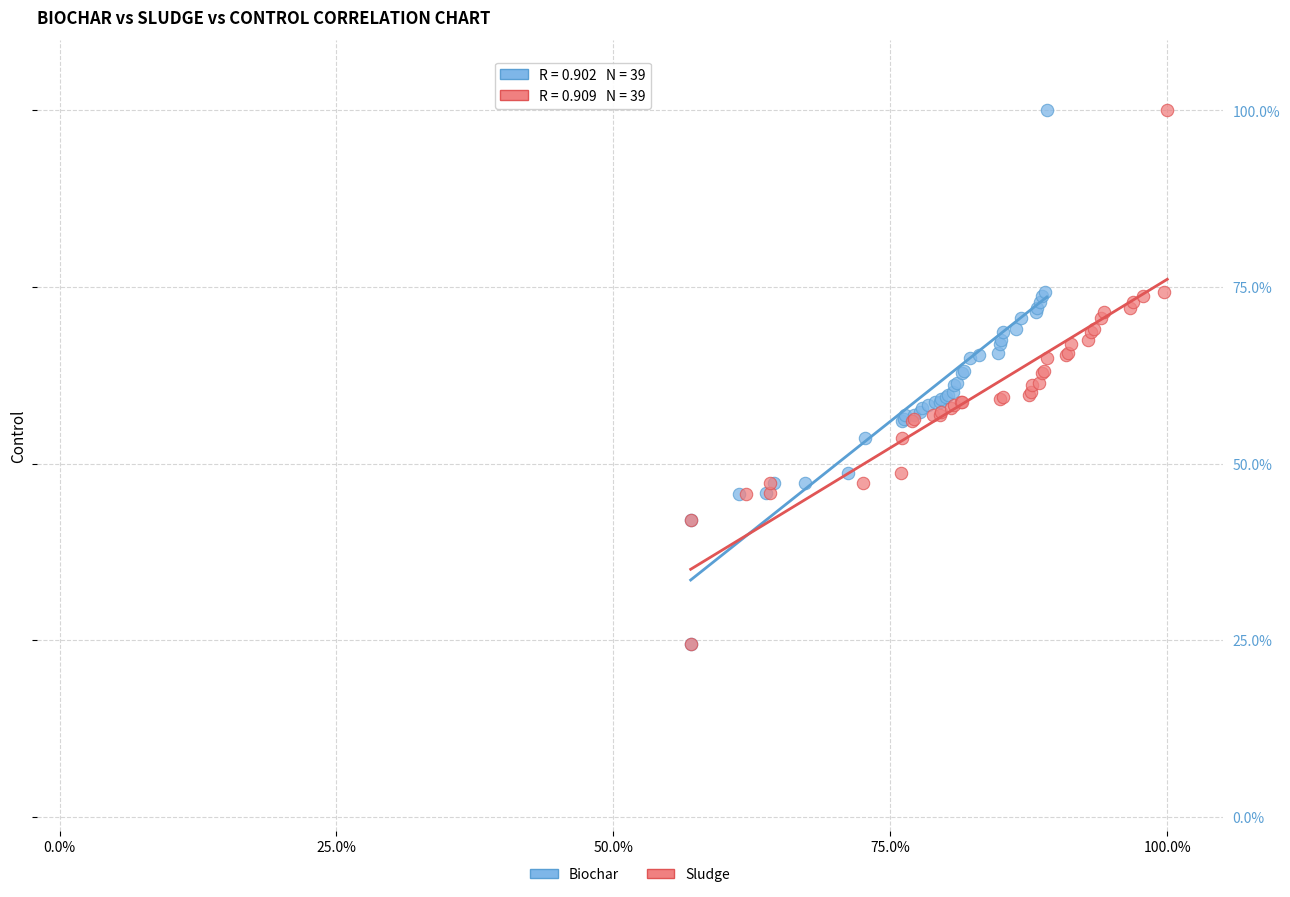

What are all the series names shown in the legend?

Biochar, Sludge